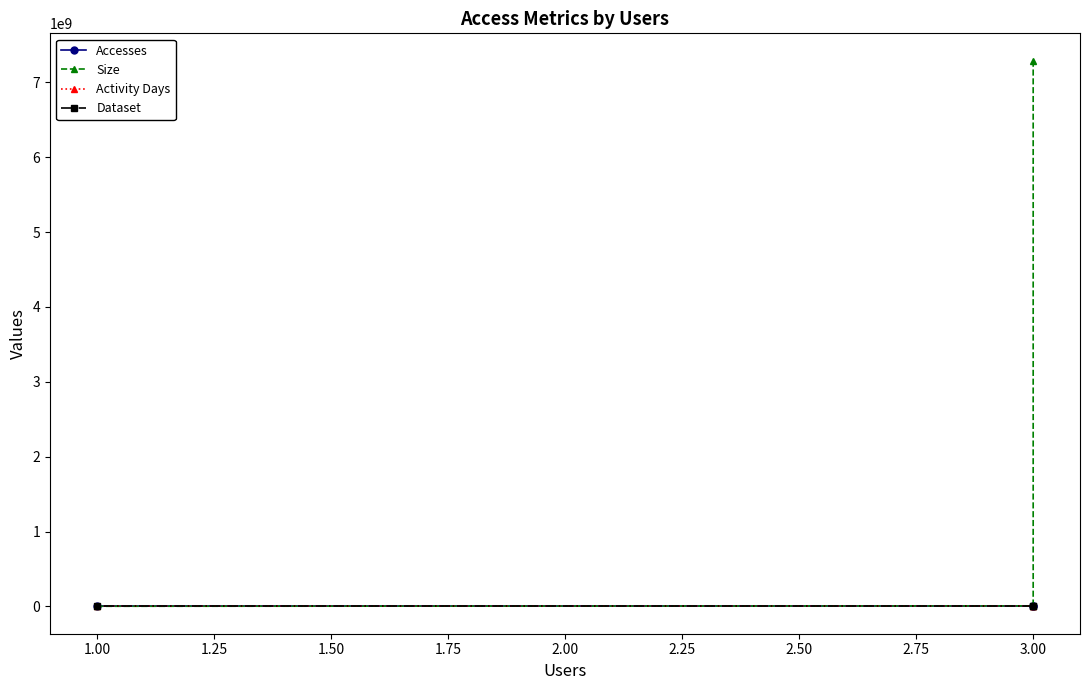

How many data points does each series have?

3